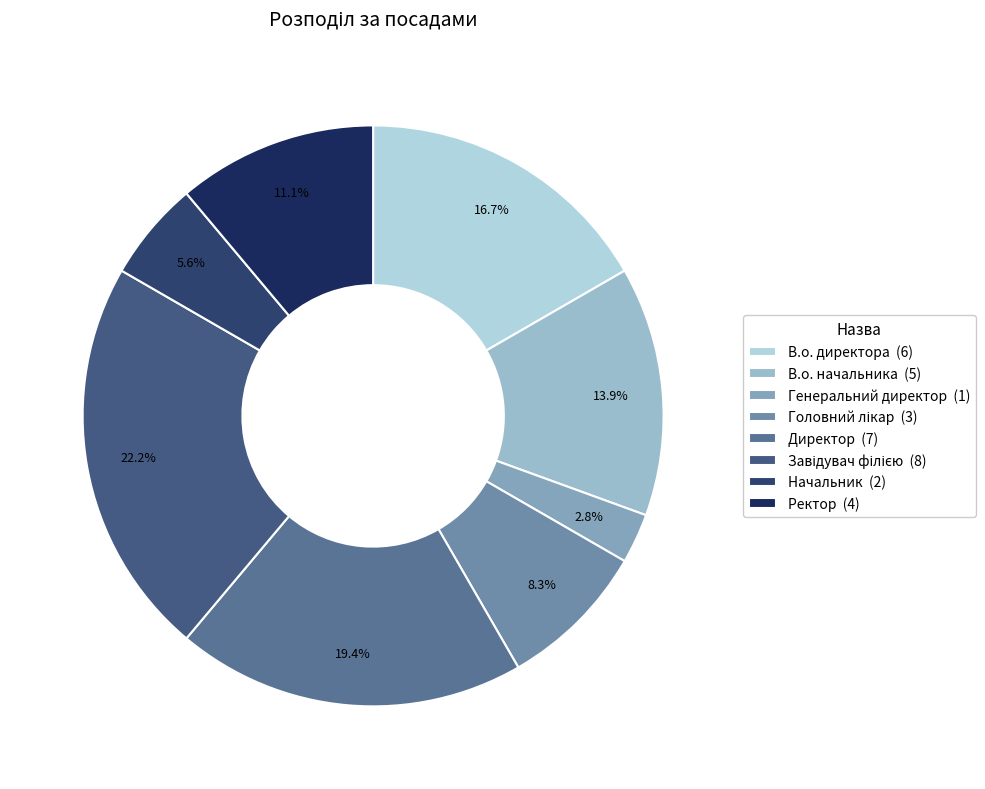

How many segments does this pie chart have?

8